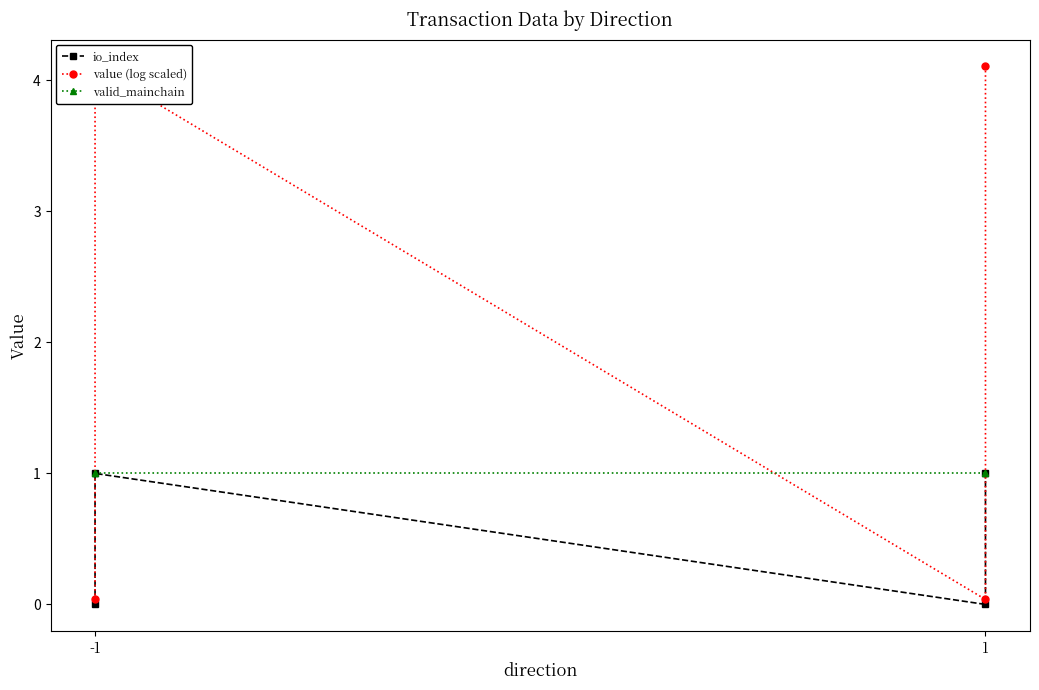

Where is value (log scaled) nearest to the value 2?

-1